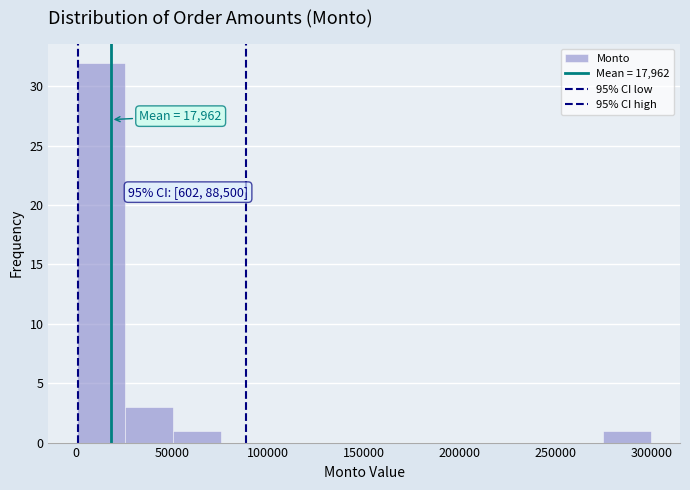

Which range on the x-axis has the tallest bar?

0 to 25000